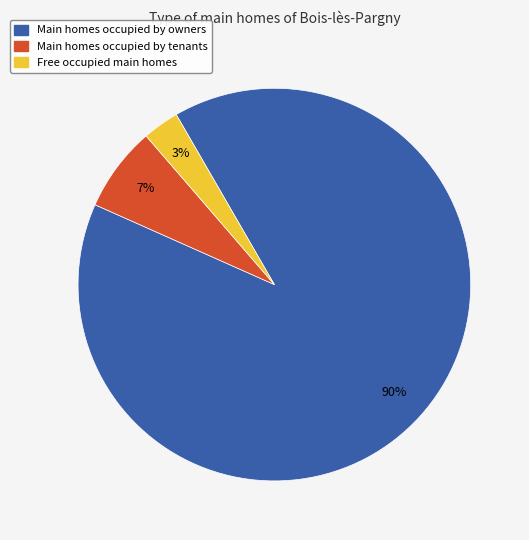

To the nearest percent, what is the average slice percentage?

33%